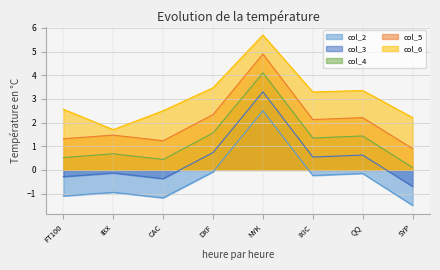

Reading left to right, extract all data points from this chart.

col_2: -1.1	-1.0	-1.2	-0.1	2.5	-0.2	-0.2	-1.5
col_3: -0.3	-0.1	-0.4	0.7	3.3	0.5	0.6	-0.7
col_4: 0.5	0.7	0.4	1.6	4.1	1.3	1.4	0.1
col_5: 1.3	1.5	1.2	2.3	4.9	2.1	2.2	0.9
col_6: 2.6	1.7	2.5	3.5	5.7	3.3	3.4	2.2